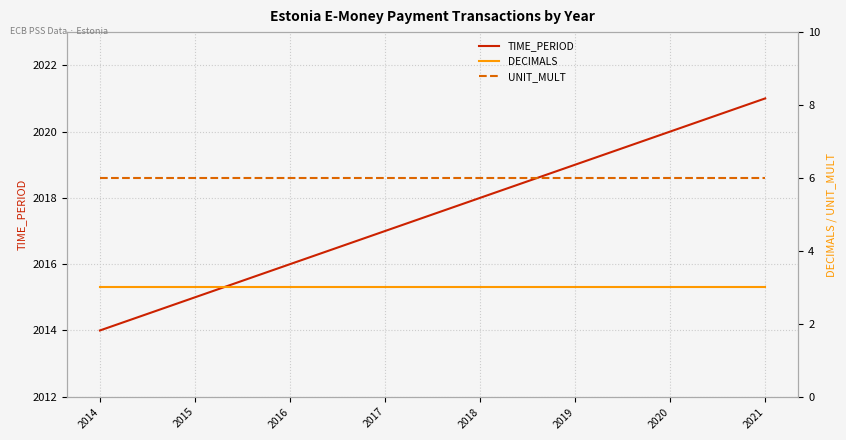

The value of TIME_PERIOD at 2019 is 574. True or false?

False